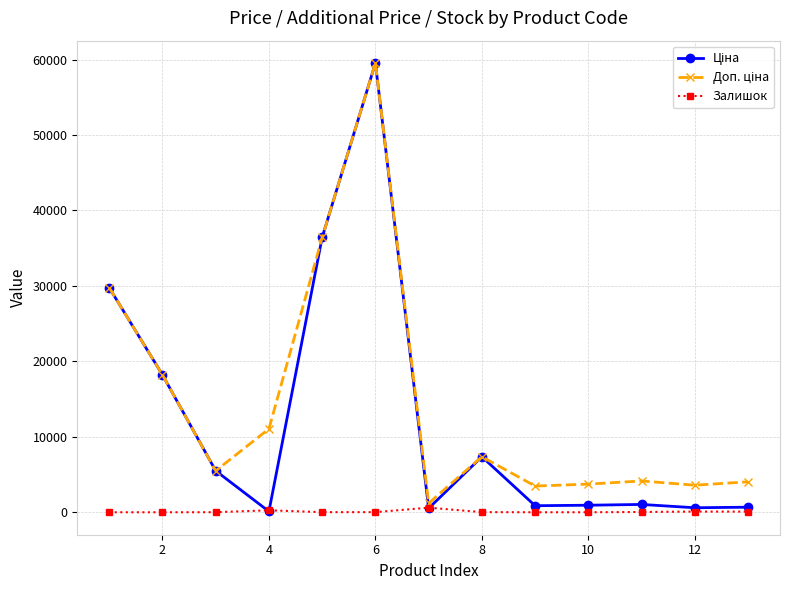

What is the greatest value displayed?

59523.0